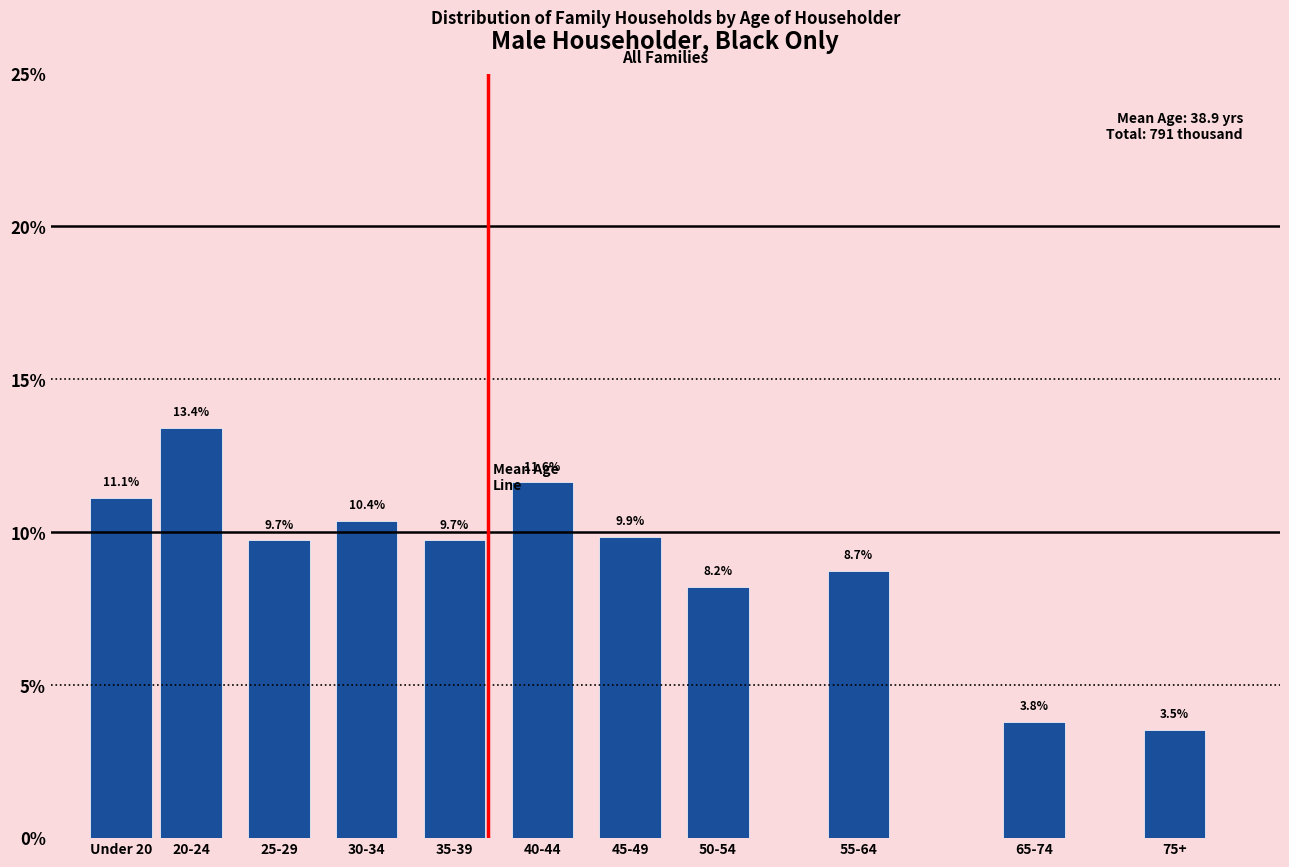

Reading right to left, extract all data points from this chart.

3.5	3.8	8.7	8.2	9.9	11.6	9.7	10.4	9.7	13.4	11.1